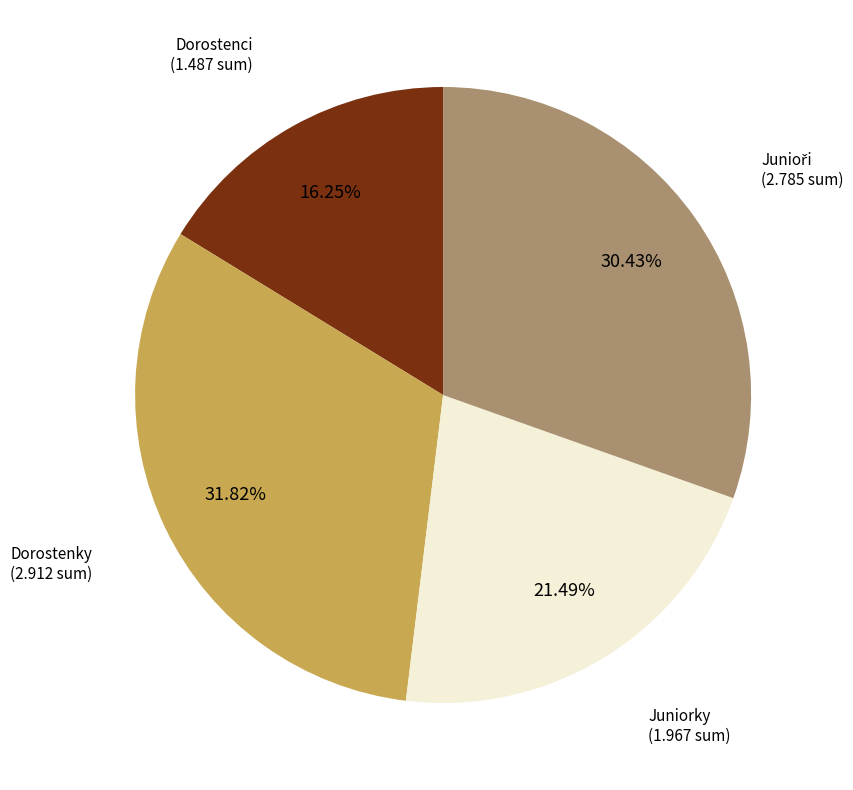

Does any single category account for the majority?

No